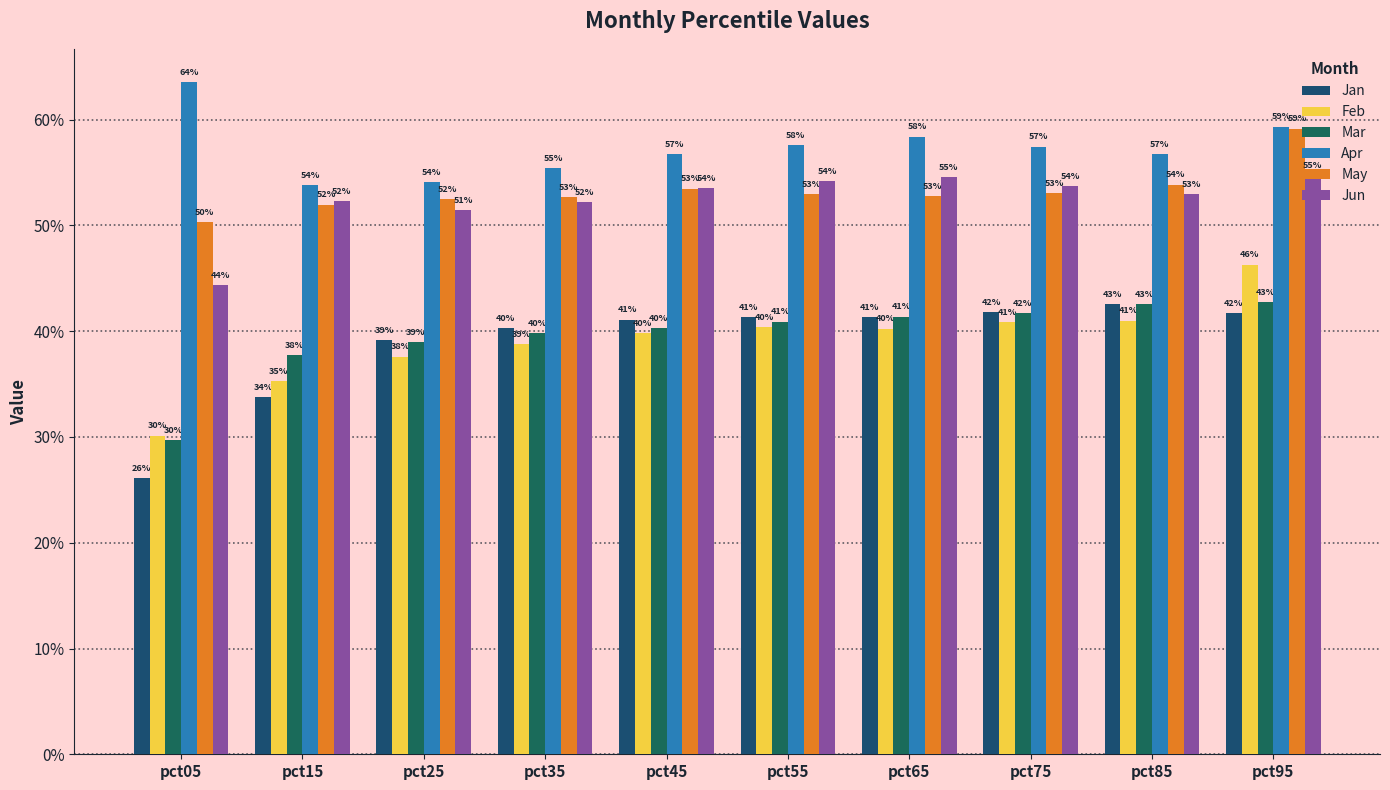

The value of May at pct75 is 0.5. True or false?

True